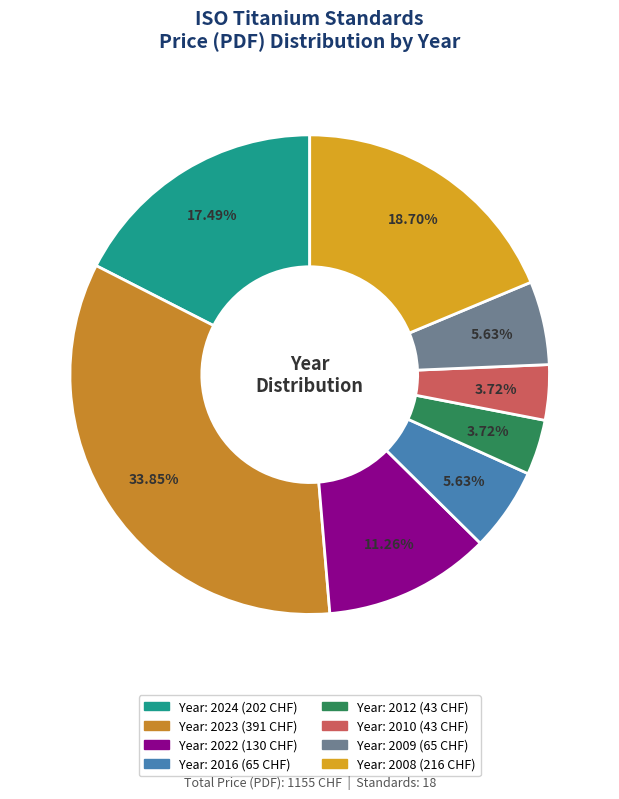

Does any single category account for the majority?

No